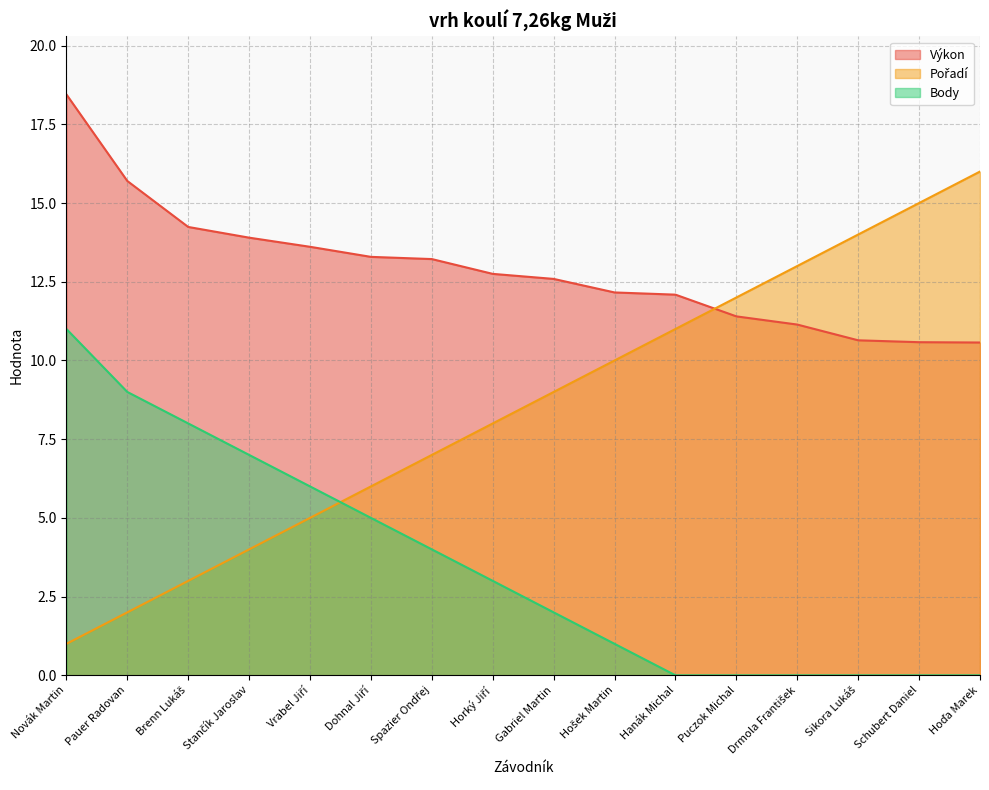

What is the difference between the maximum and second lowest values in the Body series?

11.0